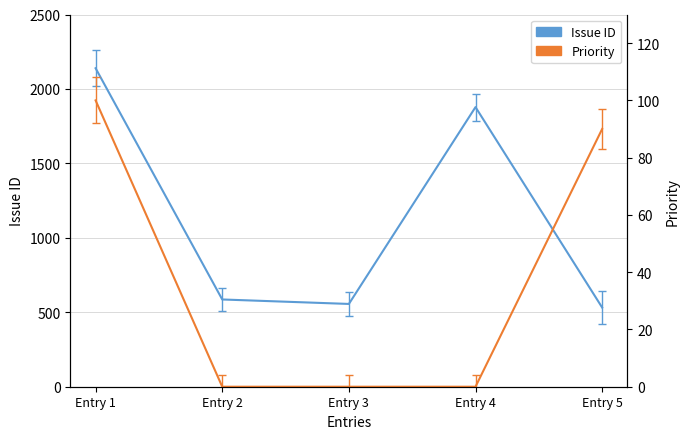

Reading right to left, transcribe all the data shown in this chart.

Issue ID: 532	1878	556	586	2139
Priority: 90	0	0	0	100